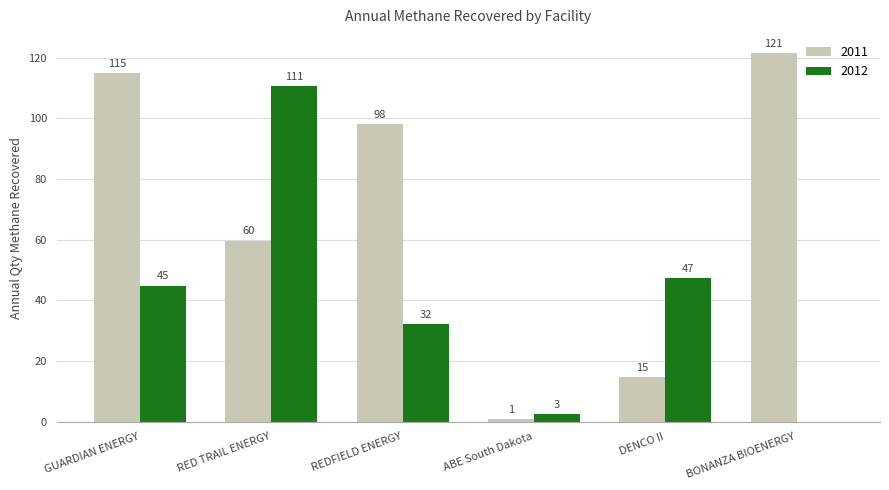

What is the spread (max minus min) of values at ABE South Dakota?

1.7